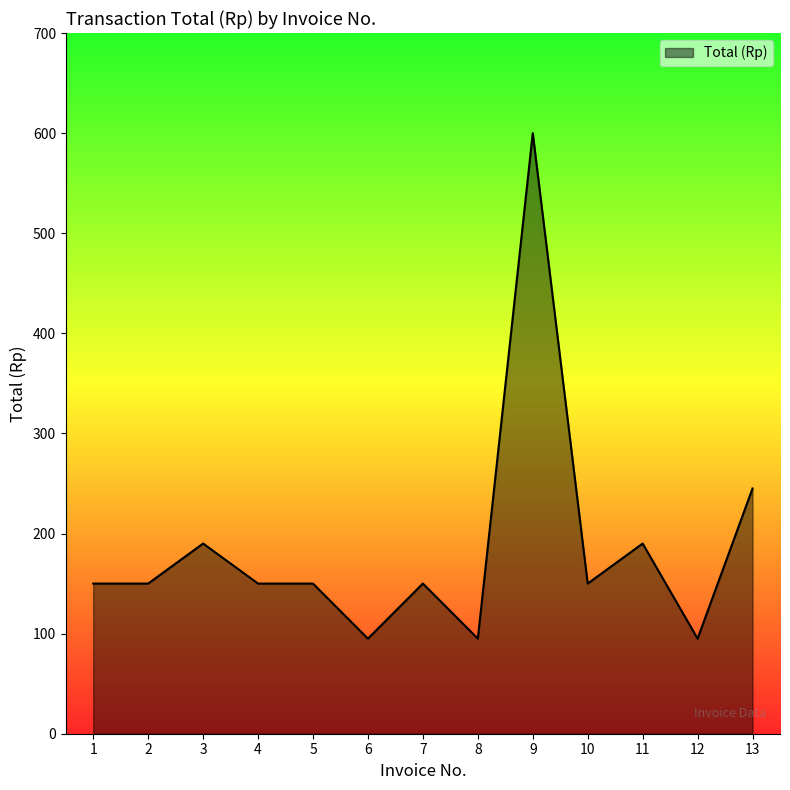

What is the average value?

185